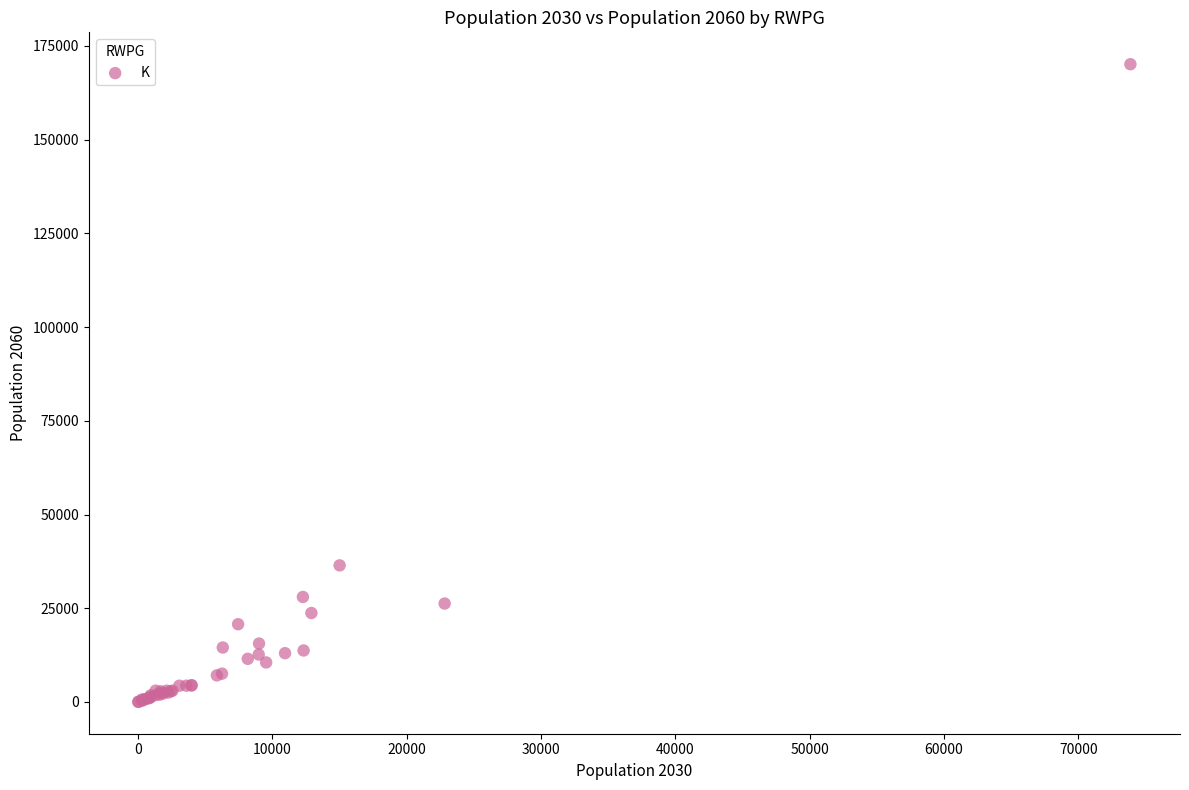

What Y value in the scatter plot is closest to 85080?

36439